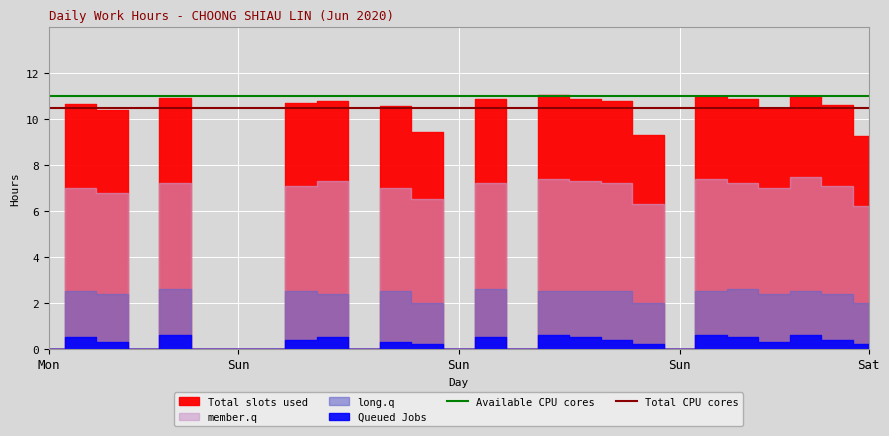

What is the sum of the Total CPU cores values at Sun and Mon?

21.0